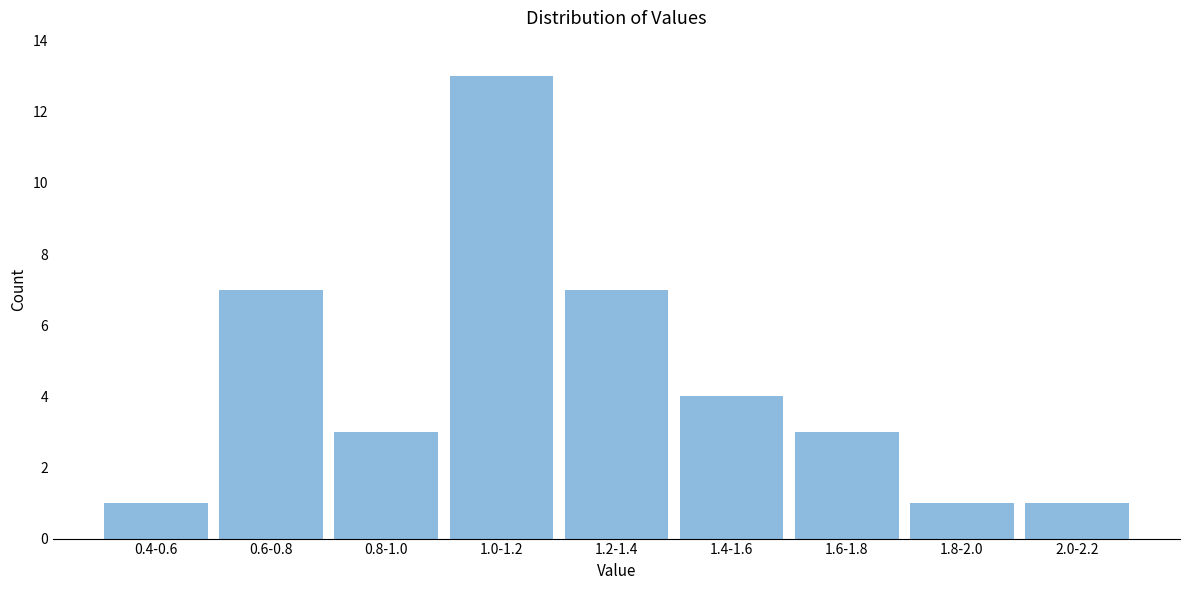

Reading left to right, what are all the values shown in this chart?

1	7	3	13	7	4	3	1	1